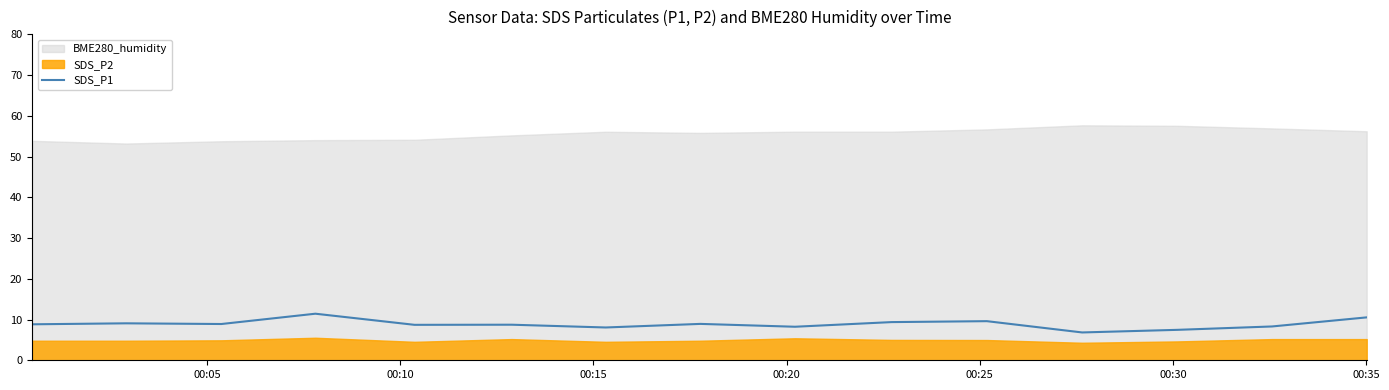

How many lines are shown in the chart?

1